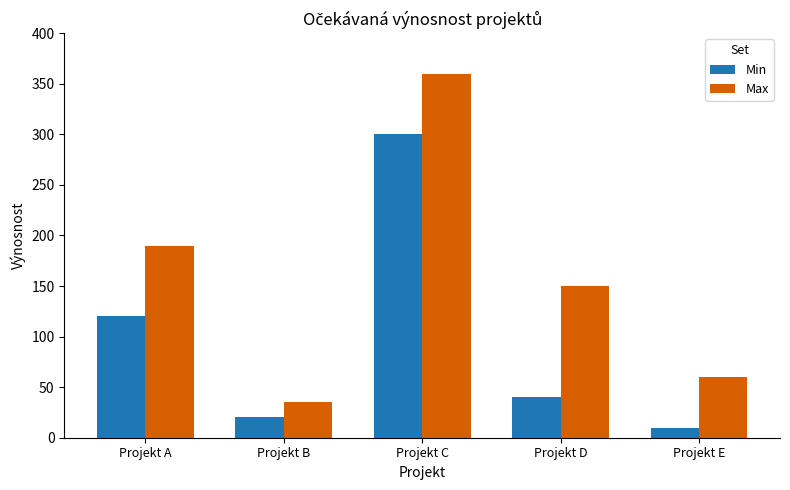

What is the difference between the Min values at Projekt E and Projekt C?

290